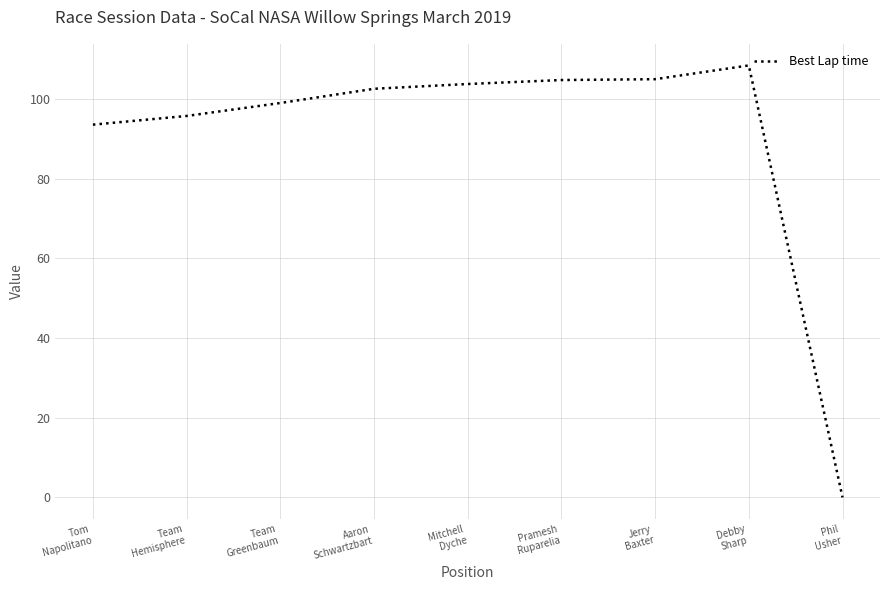

Between Team
Greenbaum and Mitchell
Dyche, which is larger?

Mitchell
Dyche